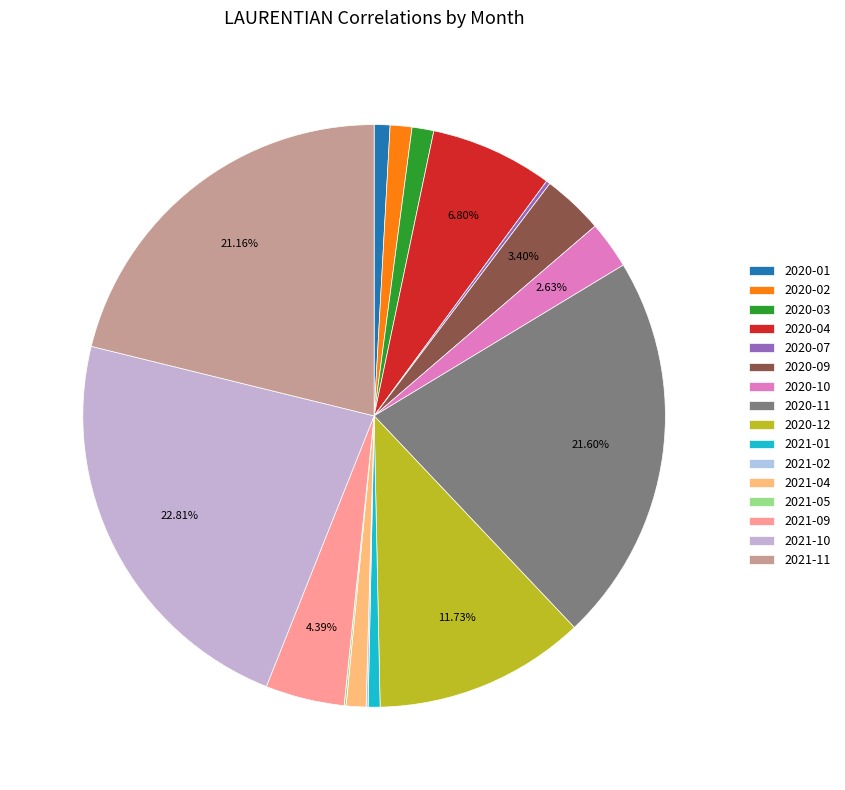

What percentage do 2021-09 and 2021-02 together represent?

4.5%